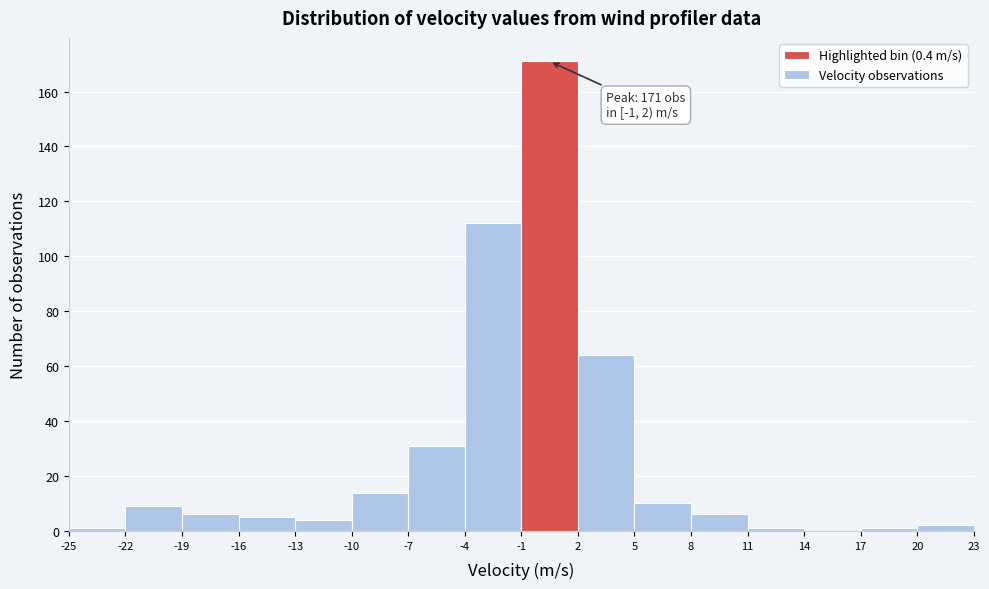

Over which range of the x-axis is the bar tallest?

-1 to 2